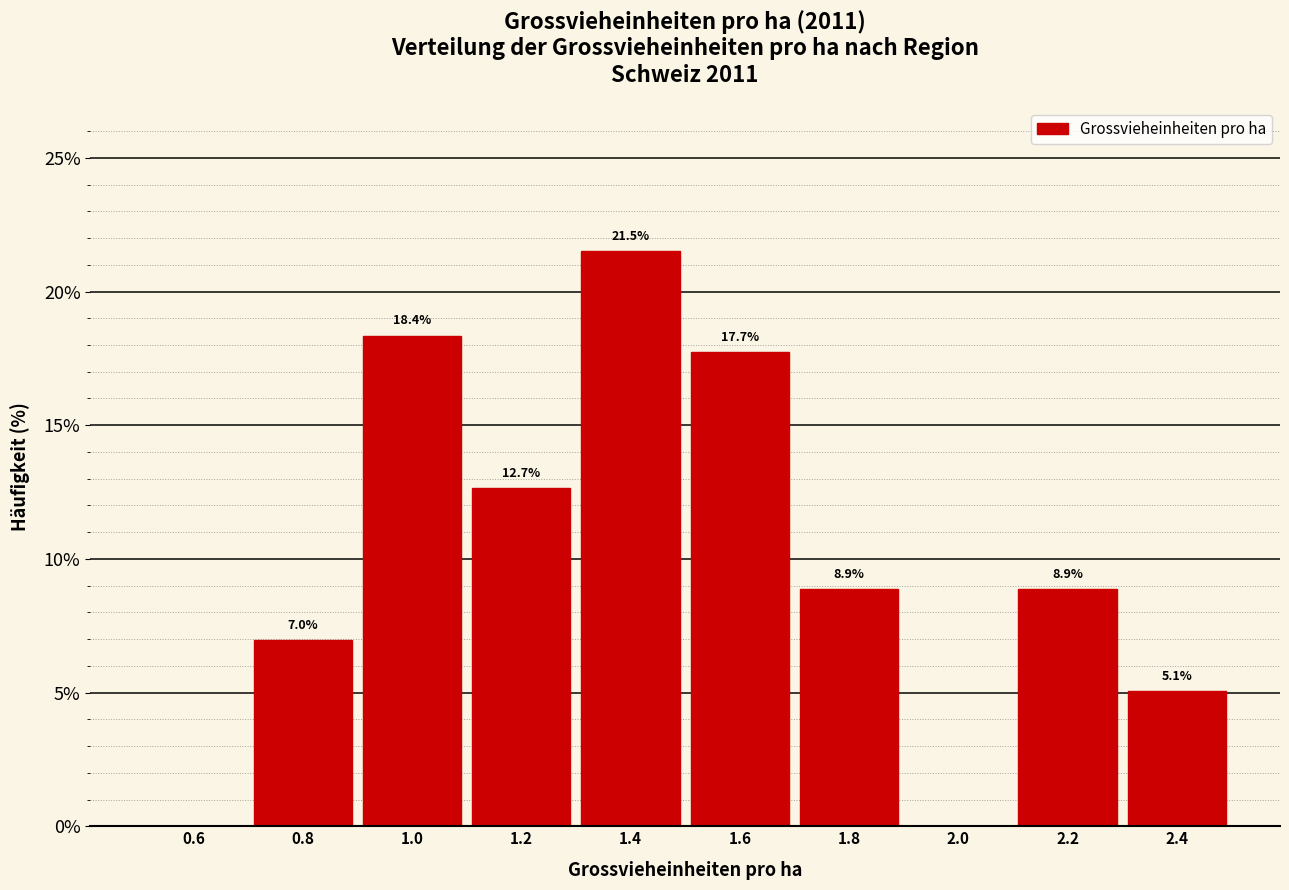

Which range on the x-axis has the tallest bar?

1.3 to 1.5